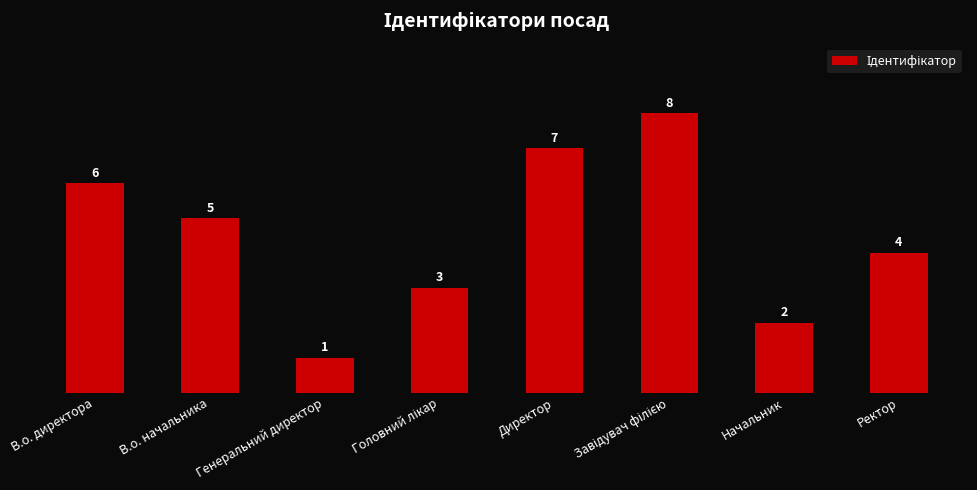

How many bars are there in total?

8